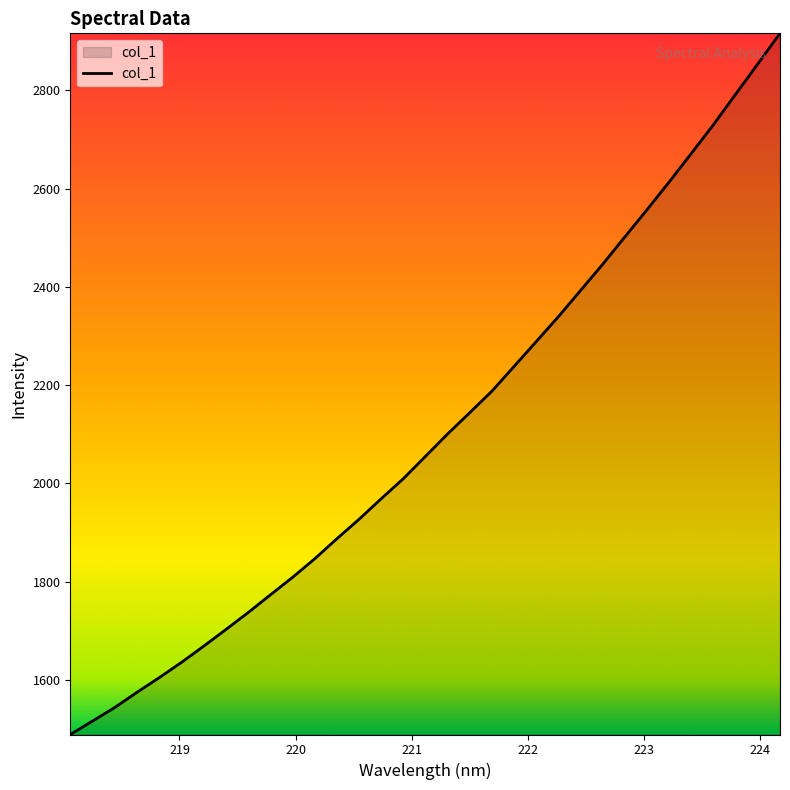

Reading left to right, what are all the values shown in this chart?

218.0596=1488.6	218.2508=1515.8	218.442=1543.4	218.6332=1574.3	218.8244=1604.1	219.0156=1635.1	219.2067=1668.1	219.3979=1702.0	219.589=1736.4	219.7801=1772.4	219.9712=1808.1	220.1623=1845.9	220.3533=1886.7	220.5444=1926.3	220.7354=1968.3	220.9264=2009.1	221.1174=2054.7	221.3083=2100.3	221.4993=2143.7	221.6902=2187.5	221.8812=2238.0	222.0721=2288.5	222.263=2339.3	222.4538=2392.7	222.6447=2446.0	222.8355=2501.8	223.0264=2557.1	223.2172=2613.7	223.408=2671.7	223.5987=2730.4	223.7895=2792.3	223.9802=2853.9	224.1709=2916.1